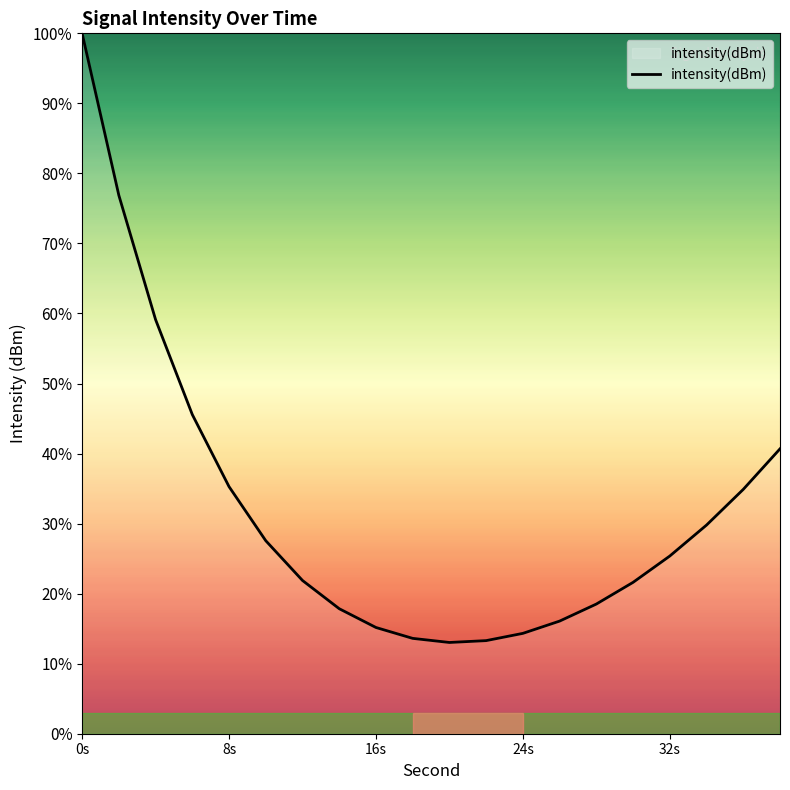

What is the difference between the maximum and minimum values?

87.0